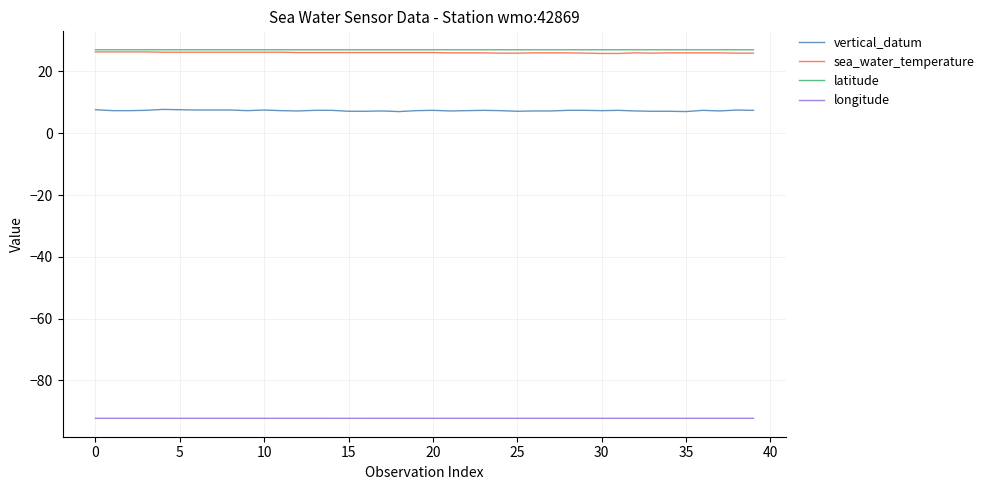

What is the sum of all sea_water_temperature values?

1042.7